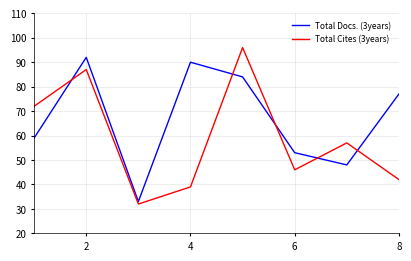

Which series has the largest total across all categories?

Total Docs. (3years)